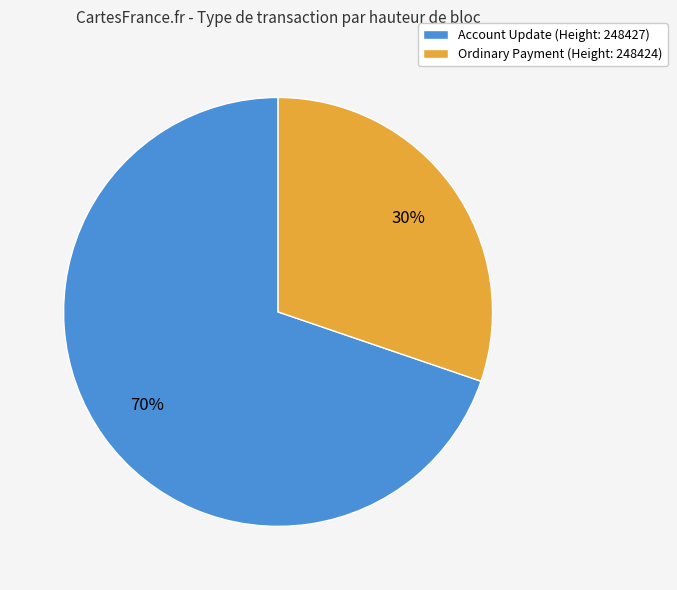

How many slices are in this pie chart?

2